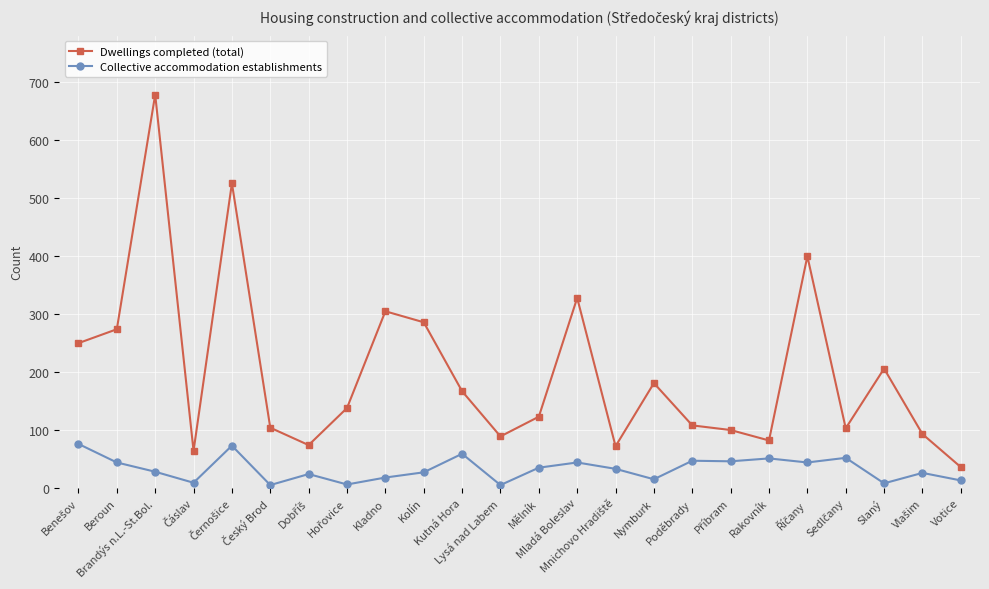

Is this an area chart (filled region under the line)?

No